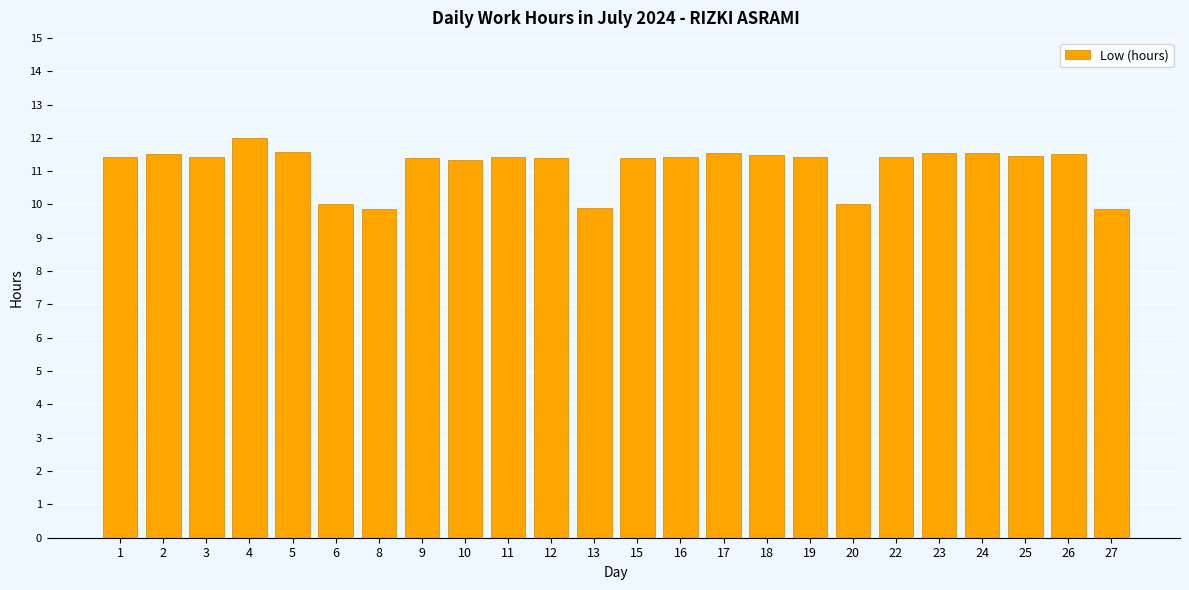

True or false: the data shows 15.2 at 2.

False